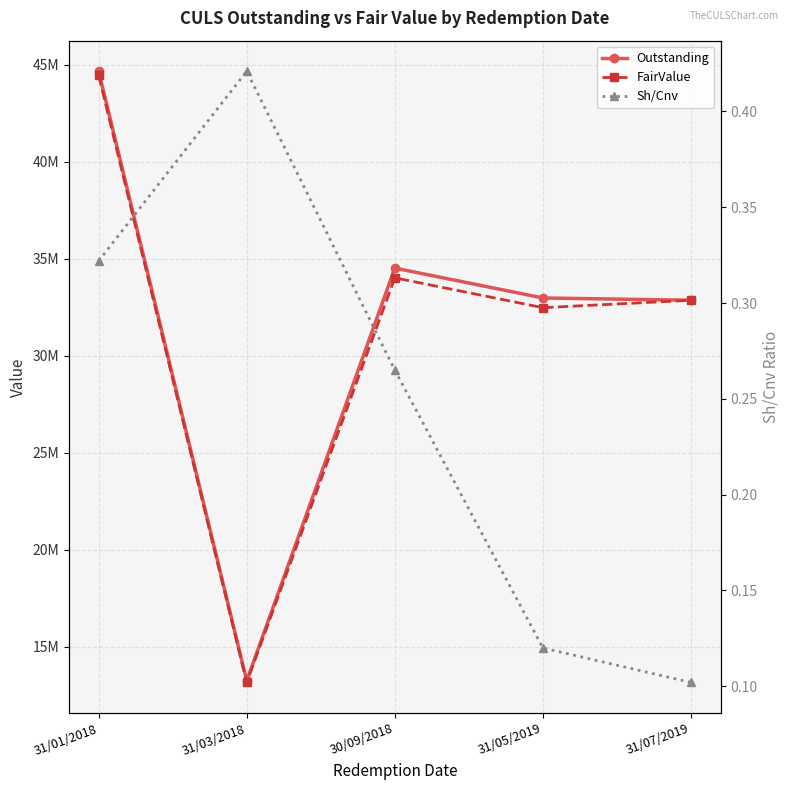

Which category has the highest value across all series?

31/01/2018